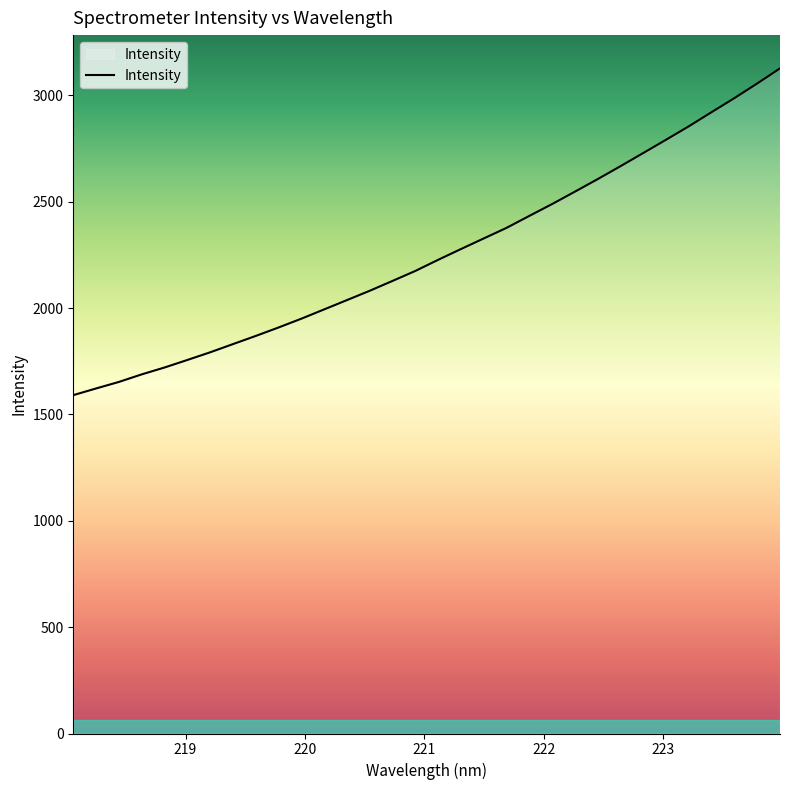

What is the sum of all values?

72225.1